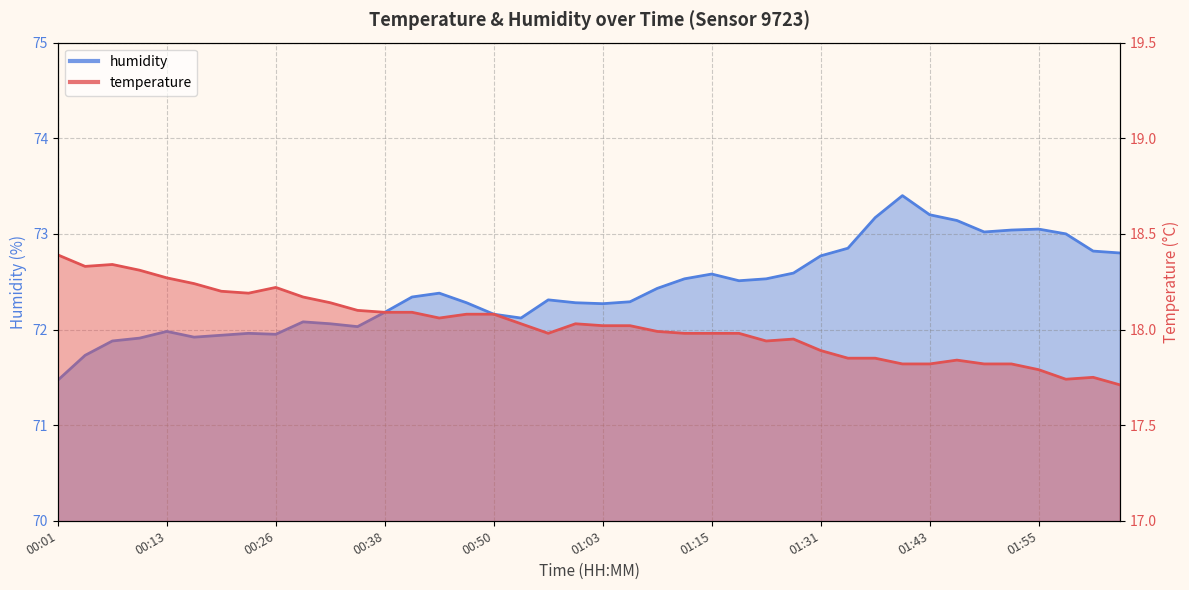

What is the average value of the humidity series?

72.4